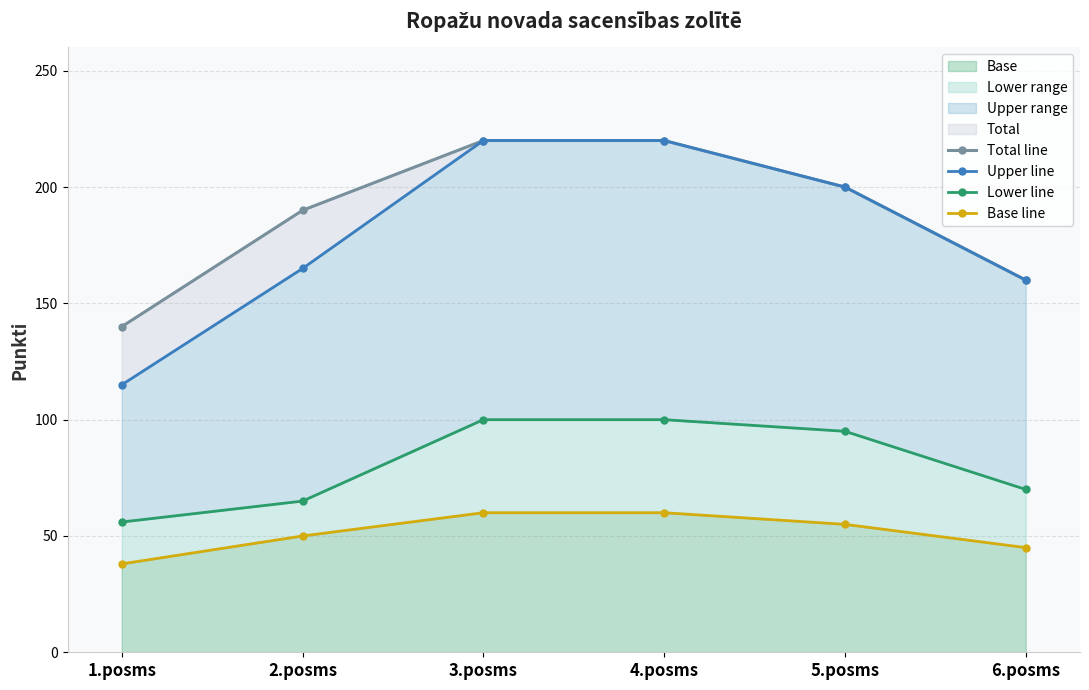

The Total line series shows 190 at 2.posms. True or false?

True